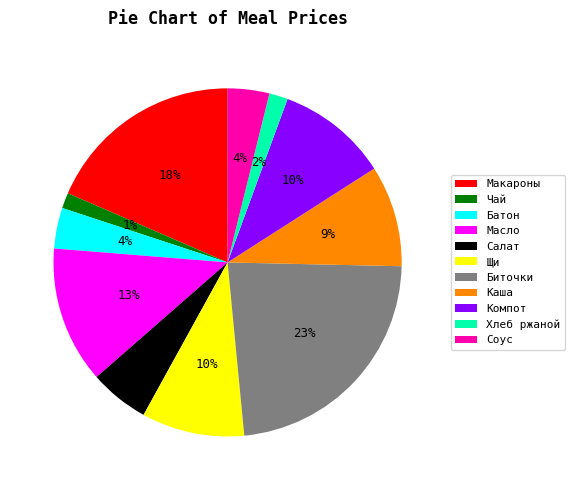

To the nearest percent, what portion does Салат represent?

6%